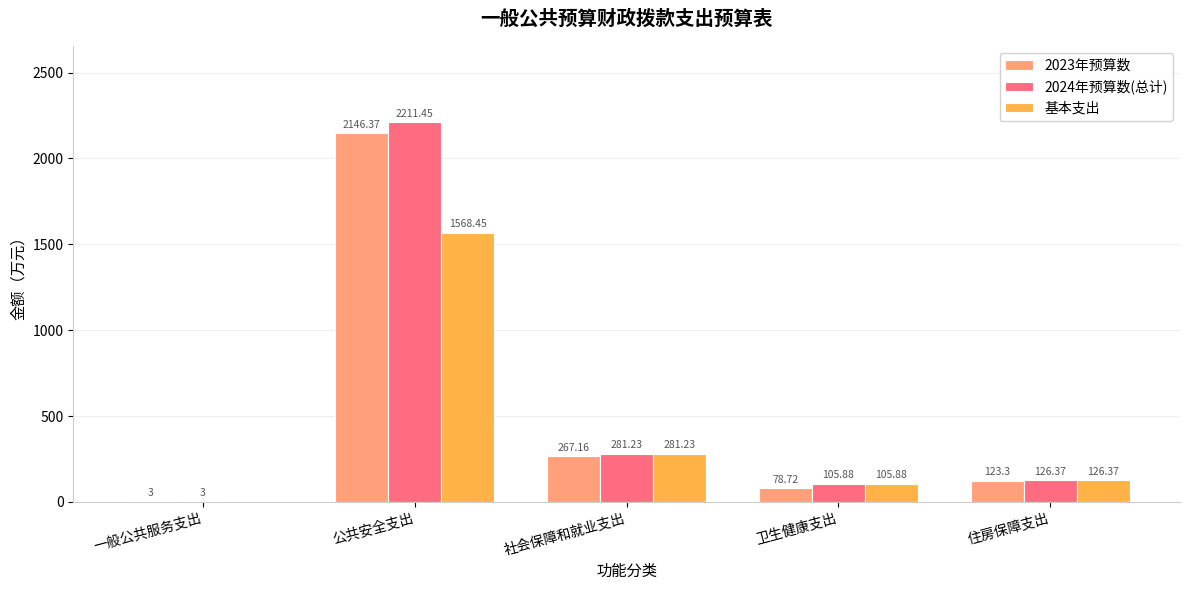

Where is 2023年预算数 nearest to the value 1074?

社会保障和就业支出